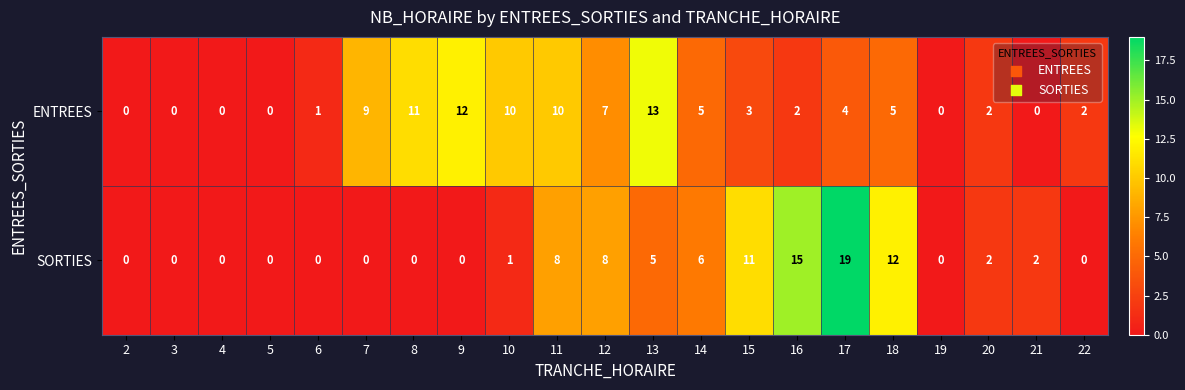

Between 20 and 22, which series saw the biggest shift?

SORTIES